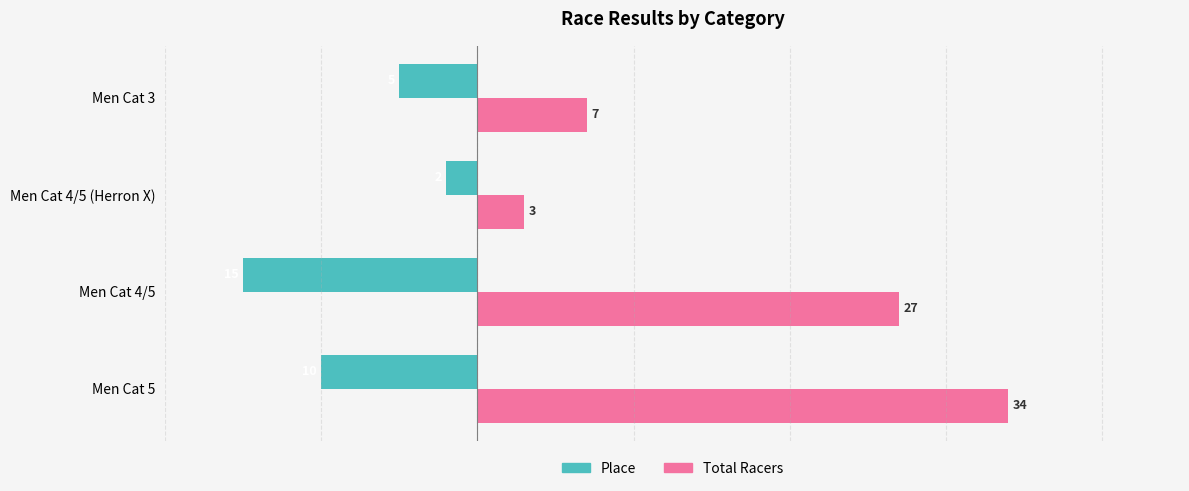

What is the minimum value for Total Racers?

3